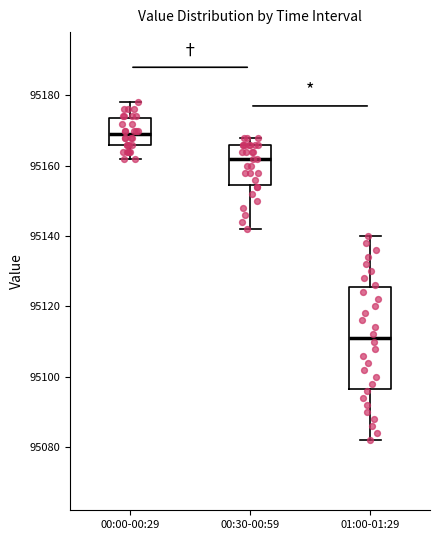

Comparing the boxes themselves (not the whiskers), which one is the tallest?

01:00-01:29